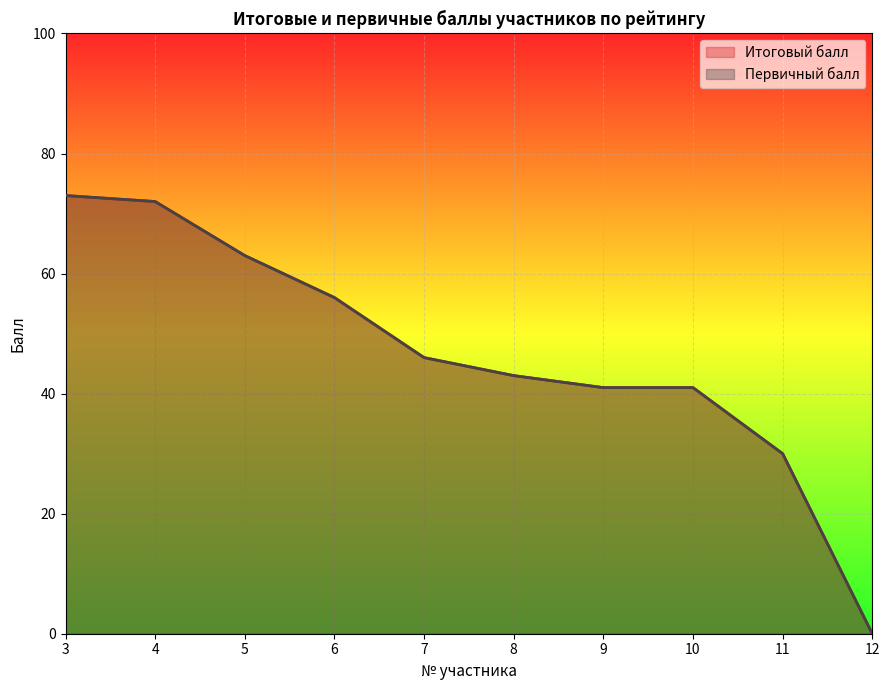

True or false: Первичный балл has a value of 19 at 3.

False